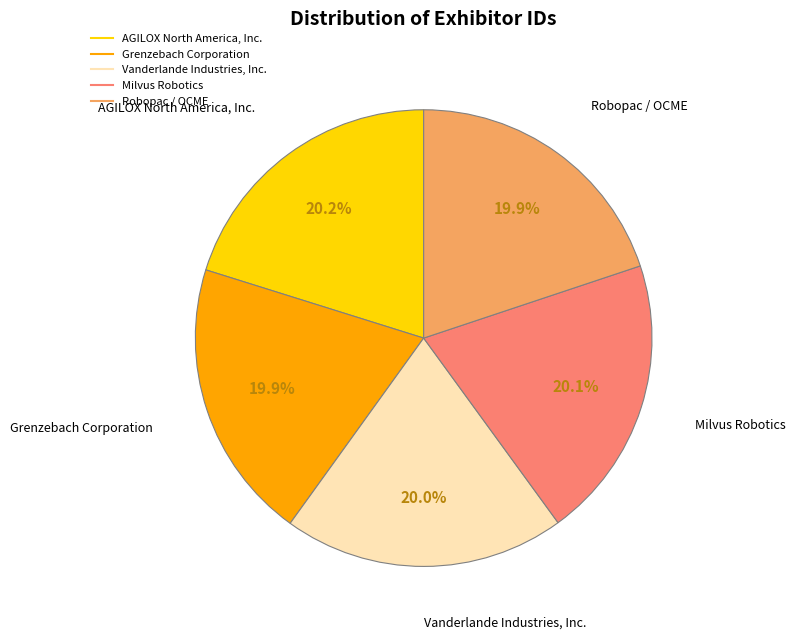

The Grenzebach Corporation slice represents 20% of the pie. True or false?

True